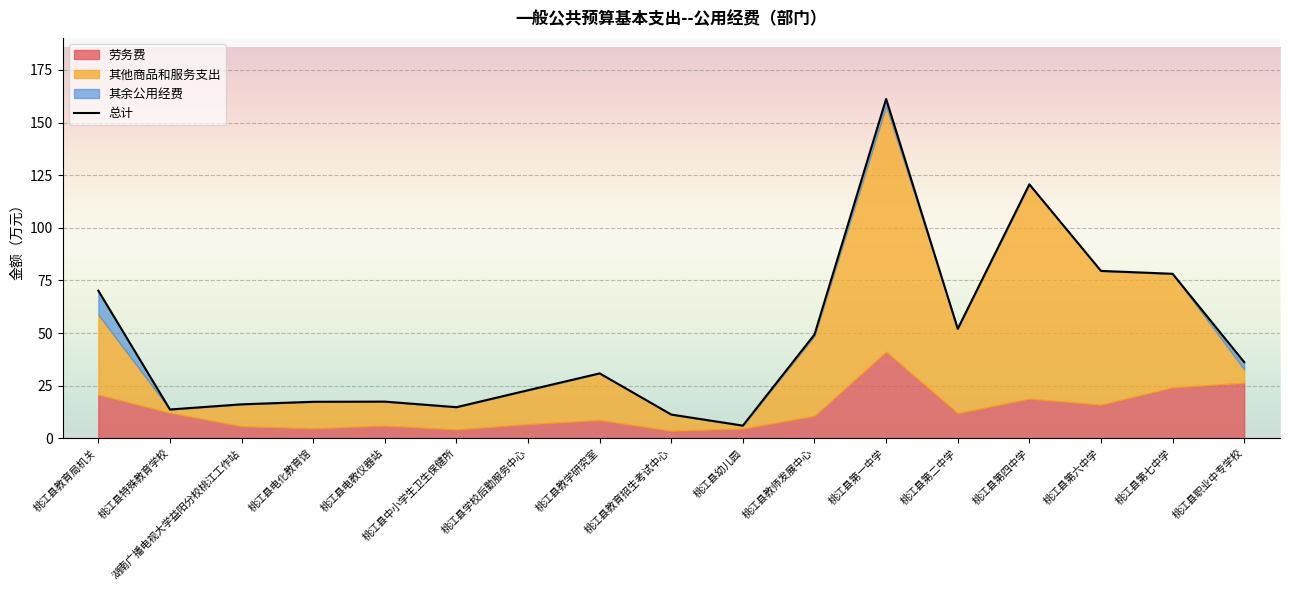

The value of 劳务费 at 桃江县教师发展中心 is 10.6. True or false?

True